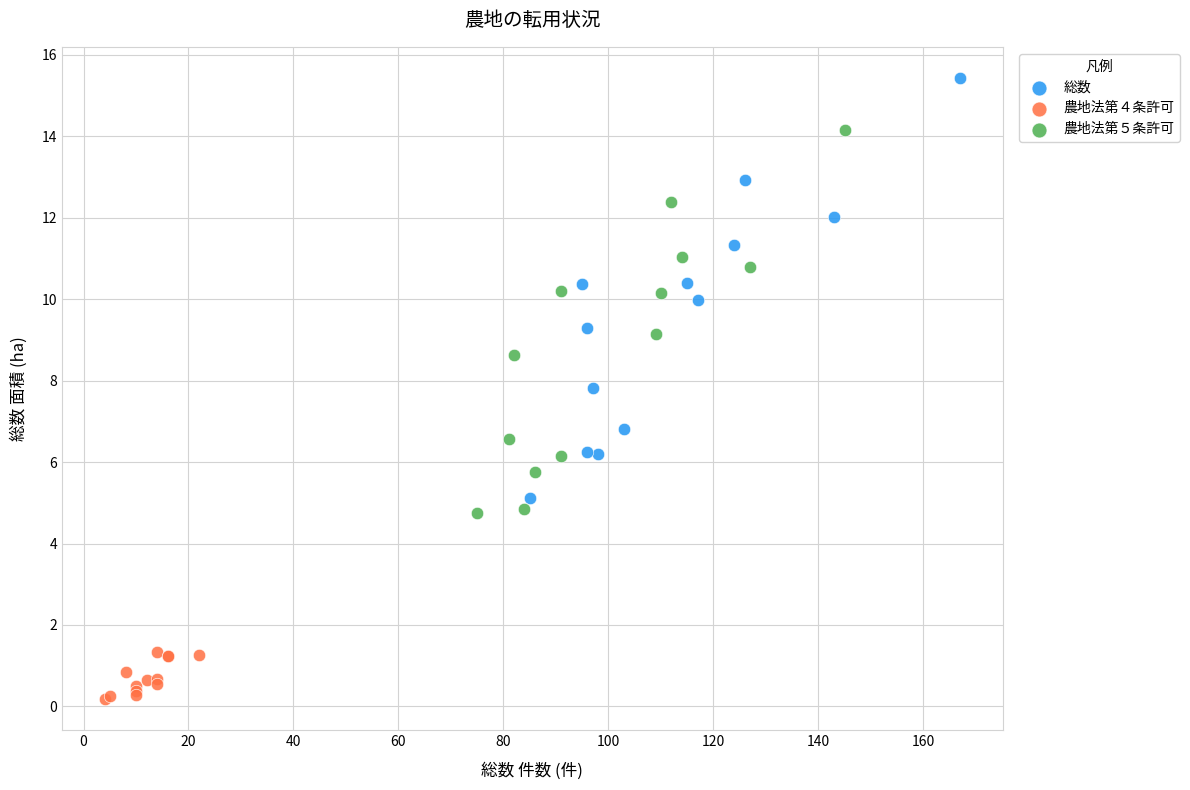

Which series has the largest Y range (max minus min)?

総数